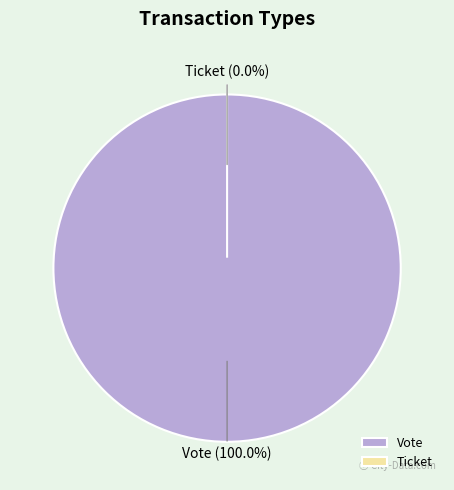

What portion of the pie excludes Ticket?

100.0%